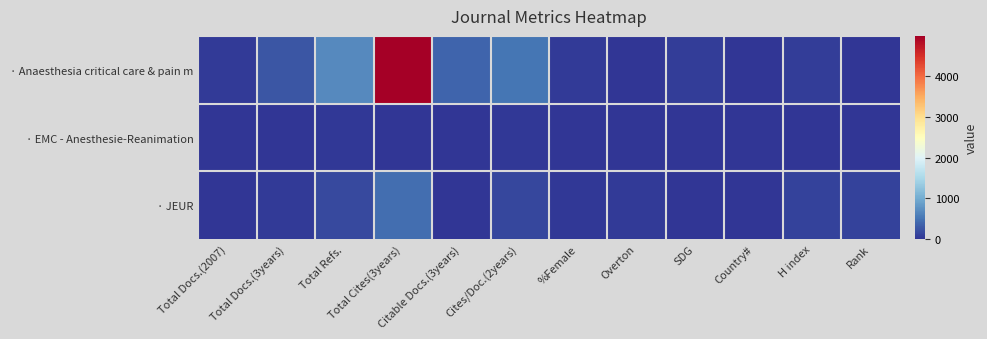

List the series in order of their peak value, lowest first.

· EMC - Anesthesie-Reanimation, · JEUR, · Anaesthesia critical care & pain m